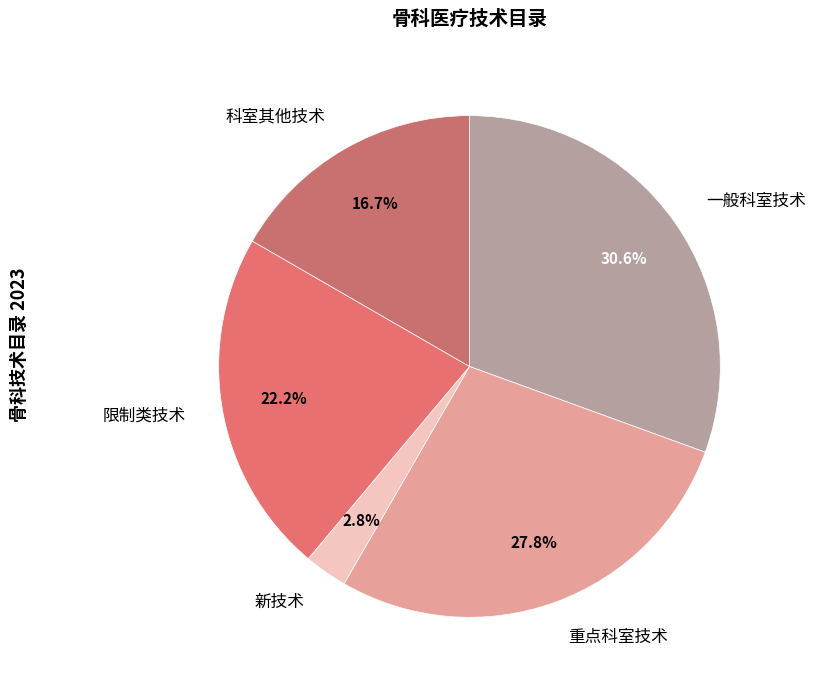

How many segments does this pie chart have?

5